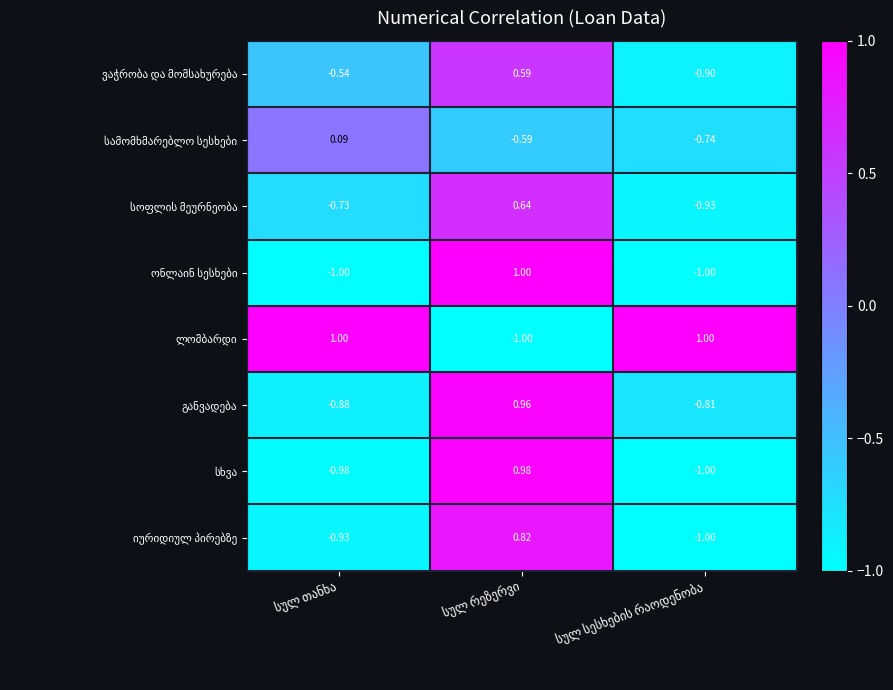

Rank the series at სულ რეზერვი from lowest to highest value.

ლომბარდი, სამომხმარებლო სესხები, ვაჭრობა და მომსახურება, სოფლის მეურნეობა, იურიდიულ პირებზე, განვადება, სხვა, ონლაინ სესხები